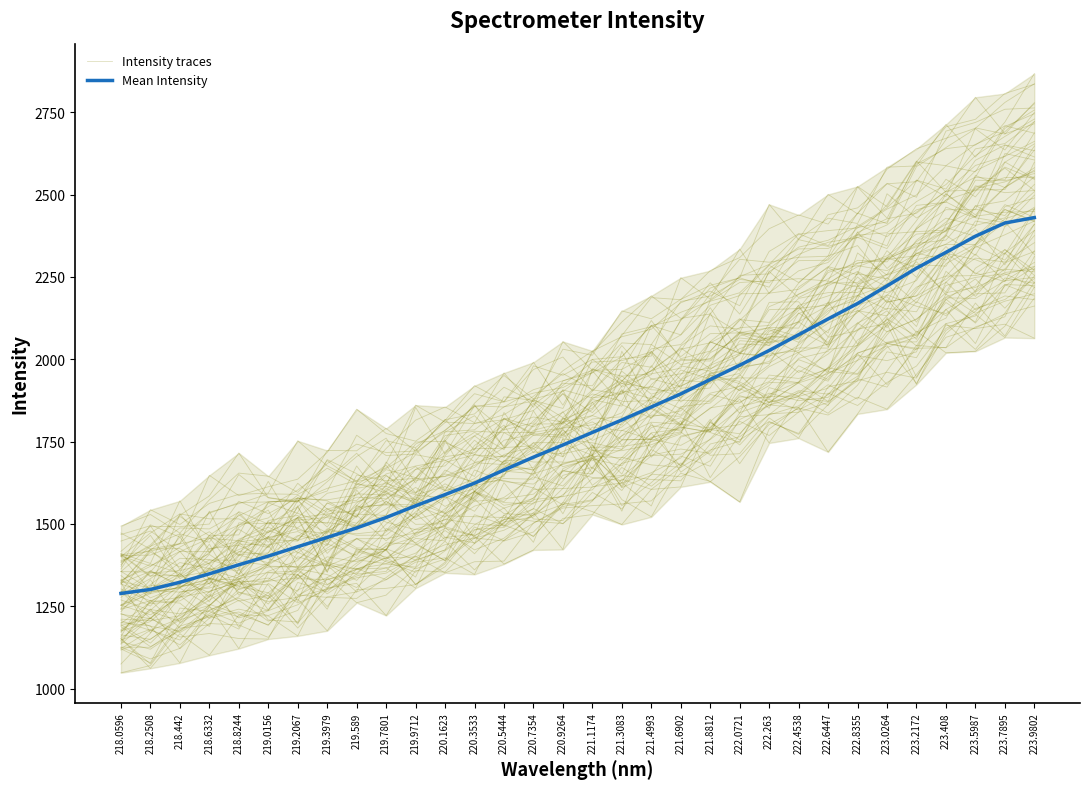

At which label does Intensity traces reach its minimum?

218.2508